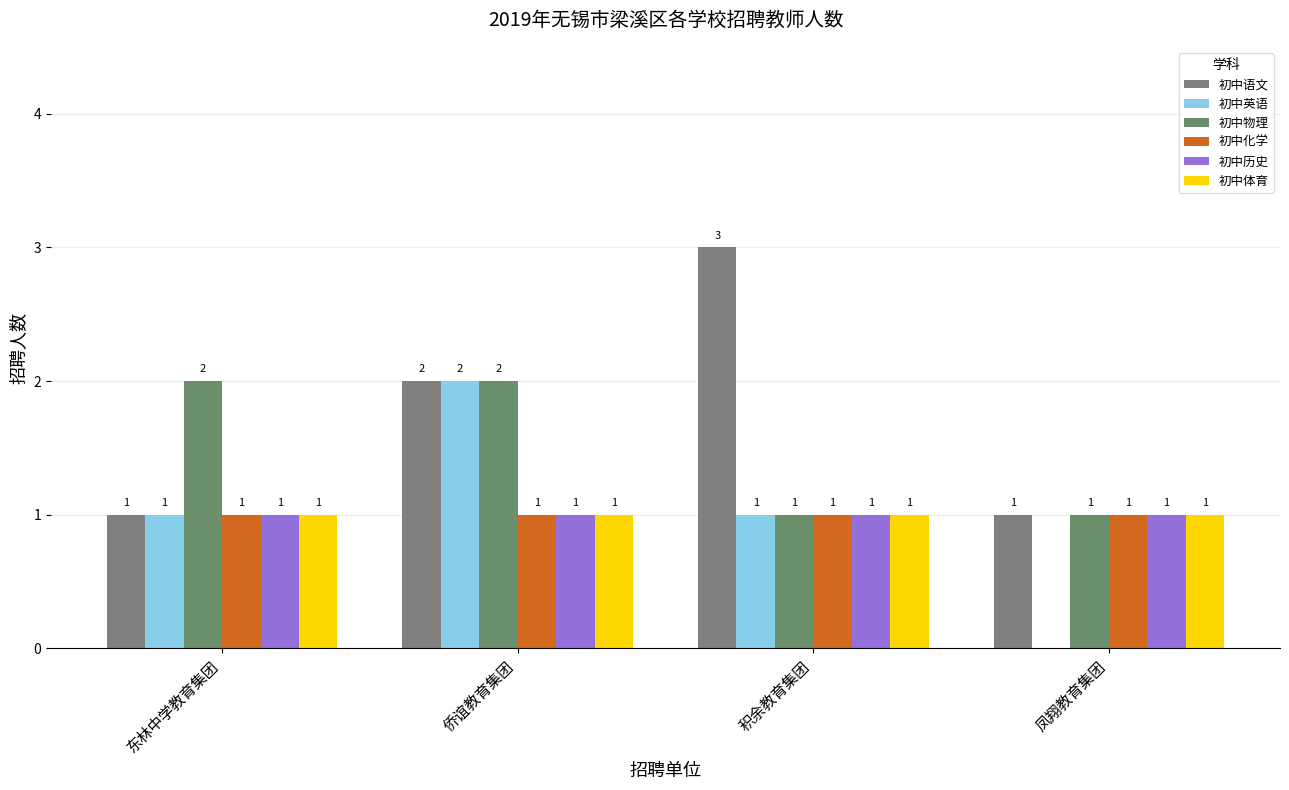

List the series in order of their peak value, highest first.

初中语文, 初中英语, 初中物理, 初中化学, 初中历史, 初中体育